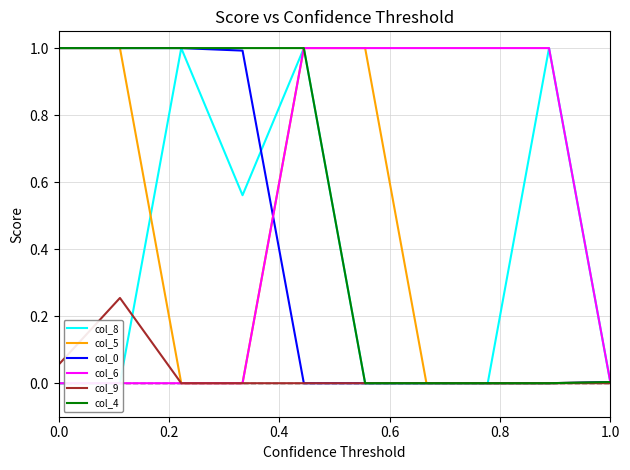

What is the maximum value shown in the chart?

1.0